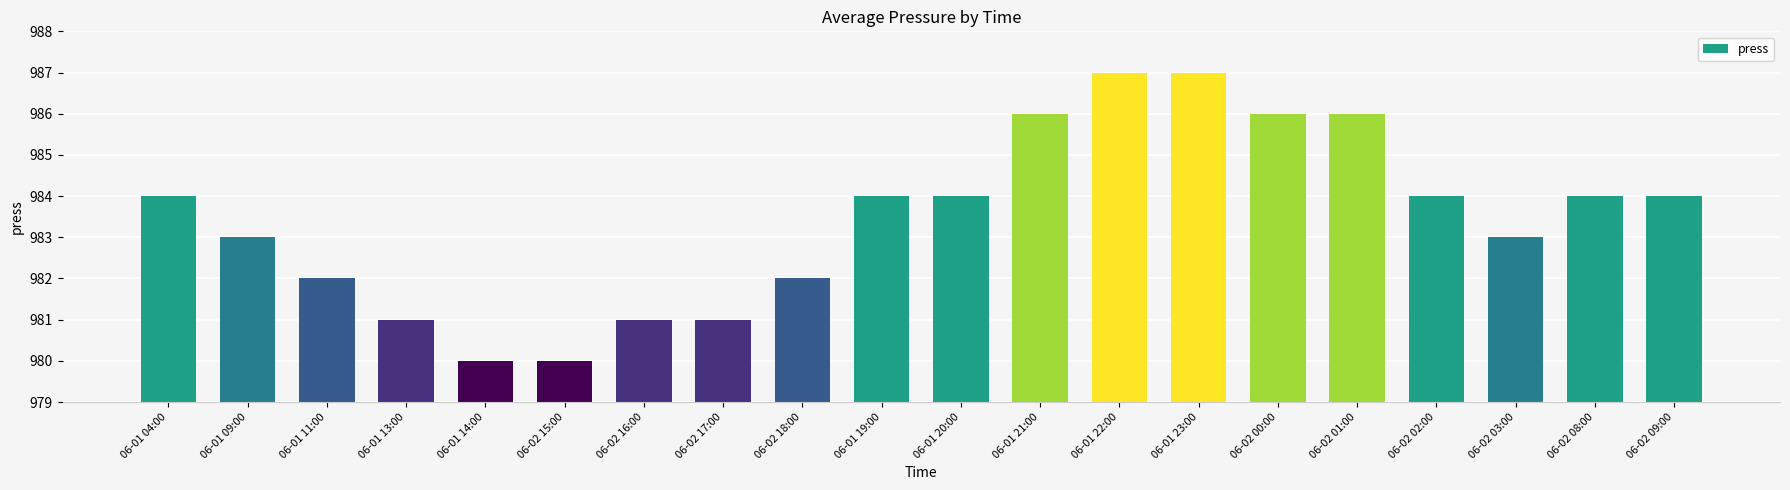

Is it true that the value at 06-02 00:00 is 1749?

False